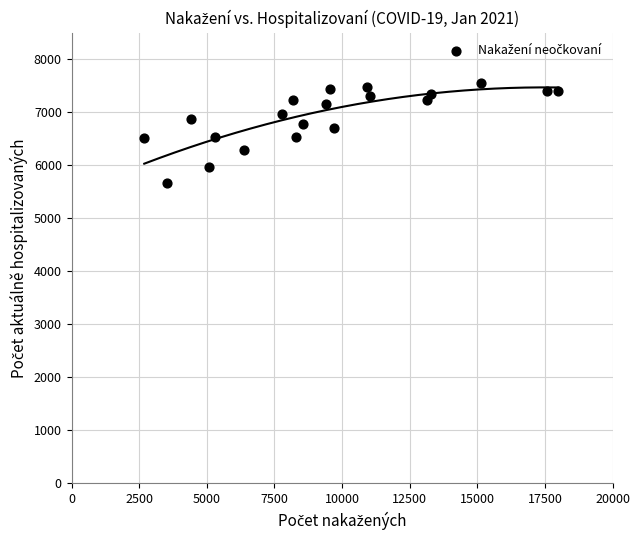

What is the range of Y values (max minus min)?

1890